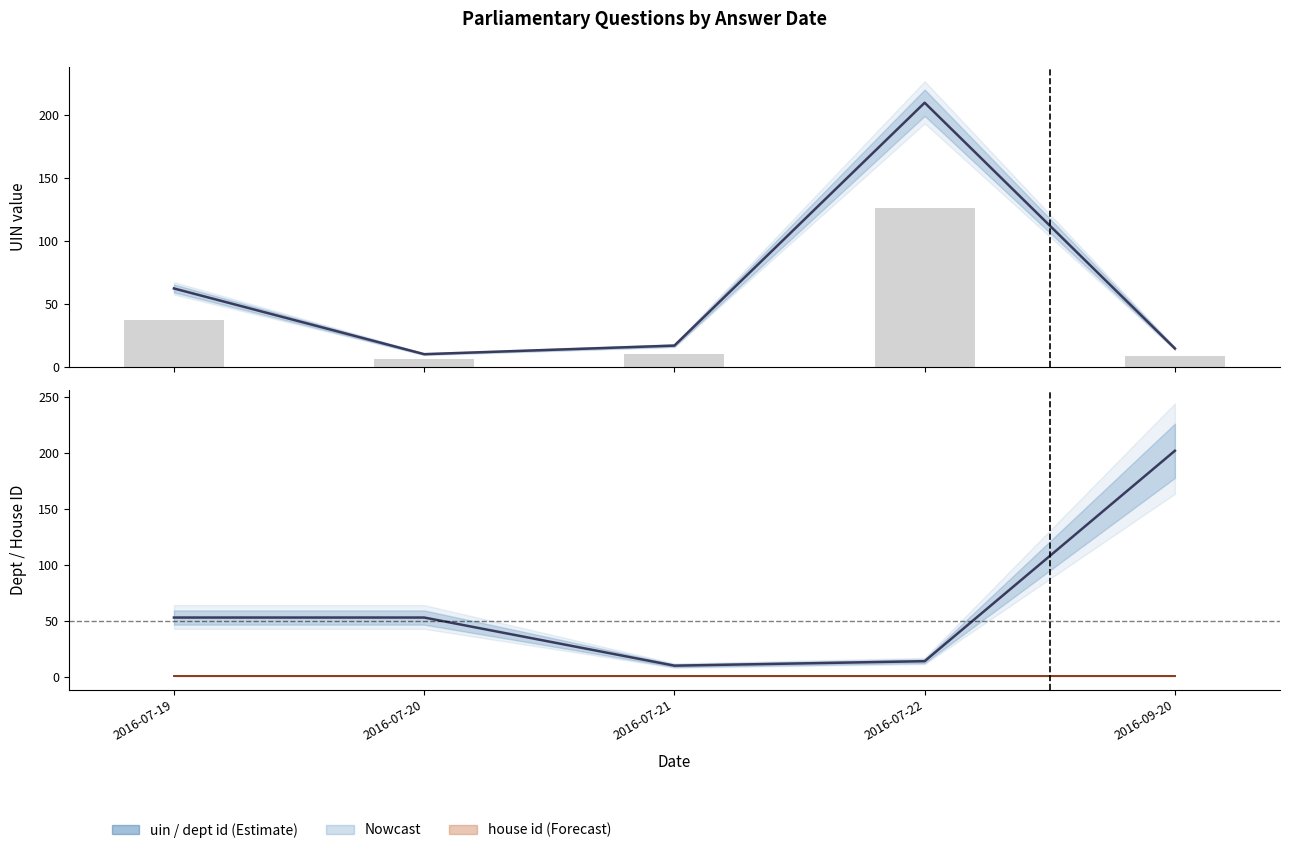

What is the spread (max minus min) of values at 2016-07-20?

43.0